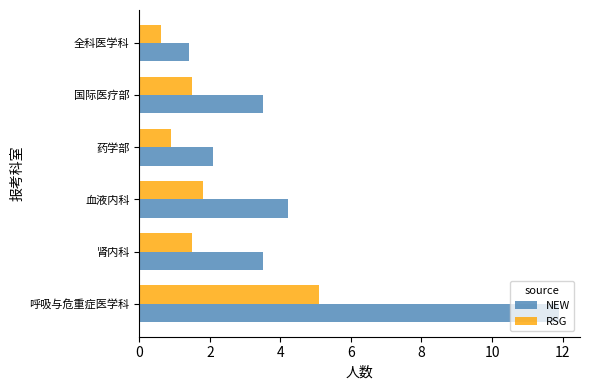

At which category is the sum across all series the highest?

呼吸与危重症医学科